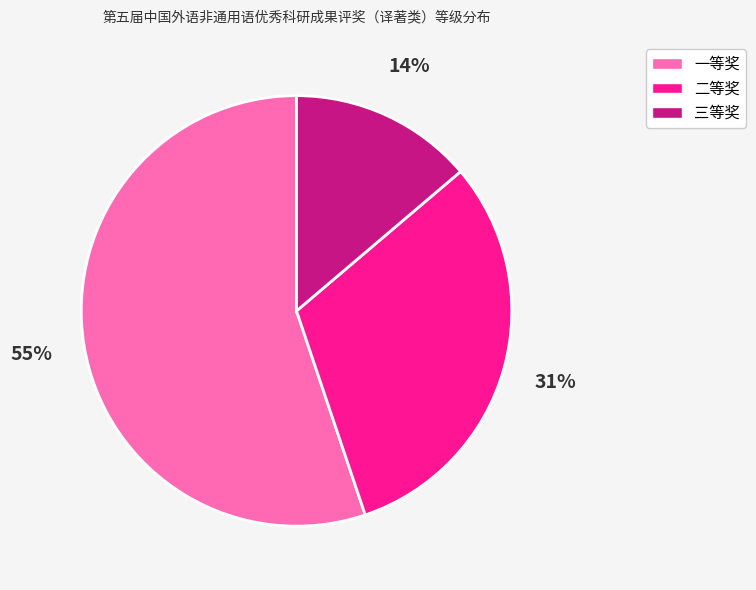

Is it true that 二等奖 is 31% of the pie?

True